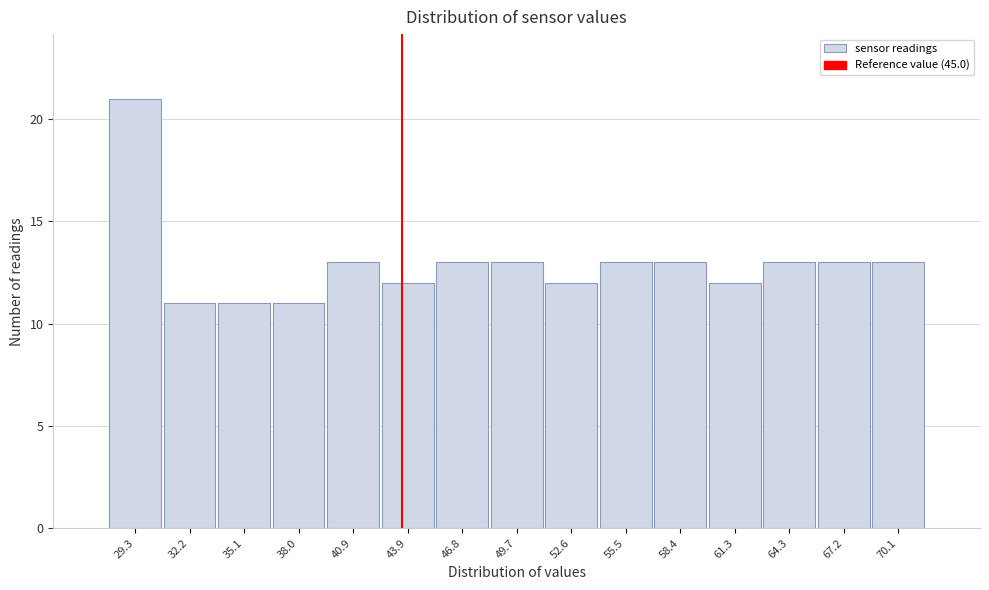

Reading left to right, list all the values displayed in this chart.

29.3=21	32.2=11	35.1=11	38.0=11	40.9=13	43.9=12	46.8=13	49.7=13	52.6=12	55.5=13	58.4=13	61.3=12	64.3=13	67.2=13	70.1=13